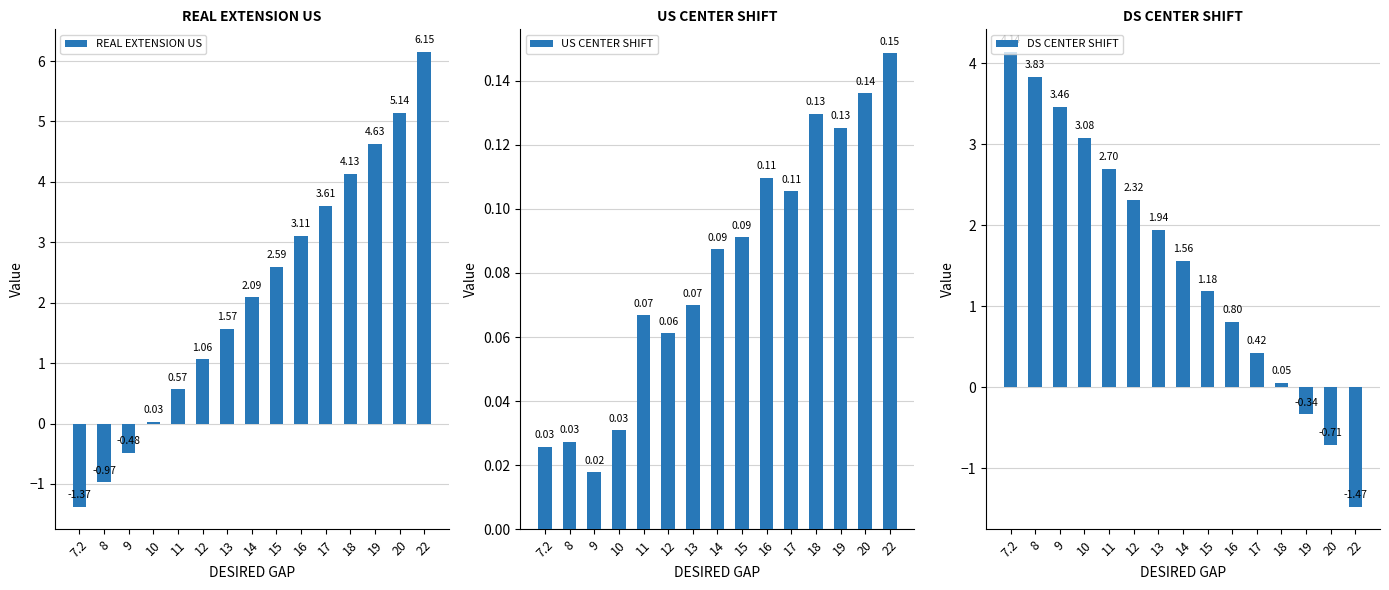

What value does the REAL EXTENSION US series have at 7.2?

-1.4